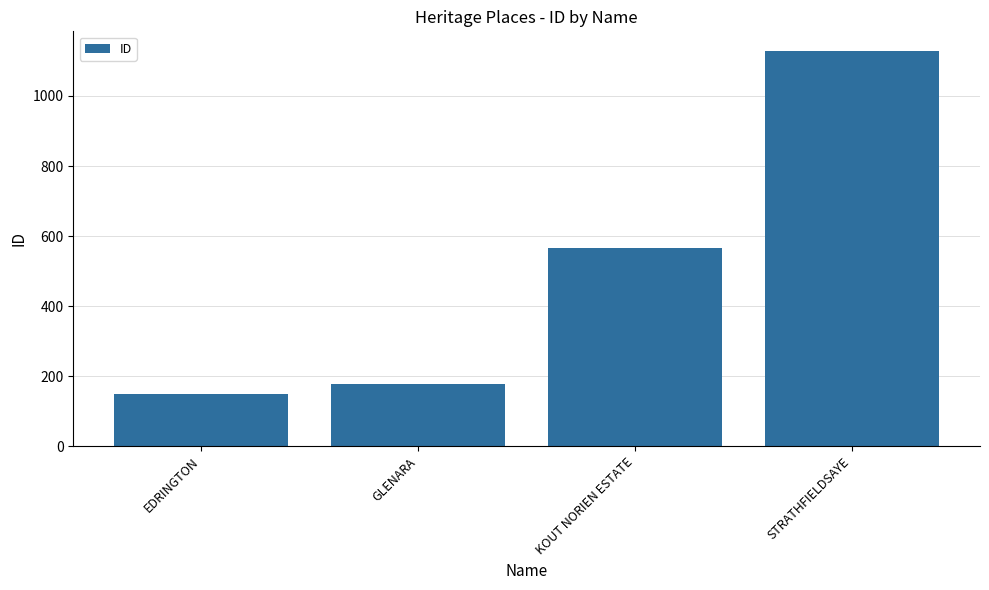

Which has a higher value, EDRINGTON or GLENARA?

GLENARA